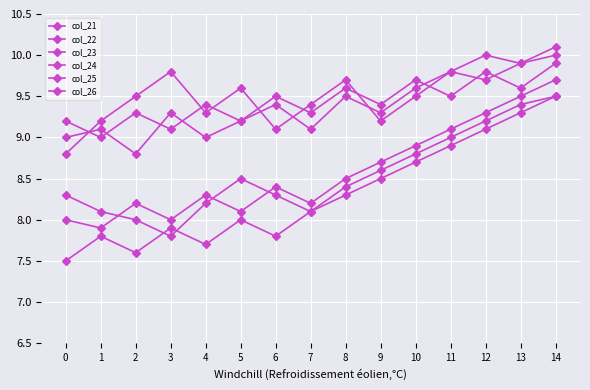

Is this an area chart (filled region under the line)?

No